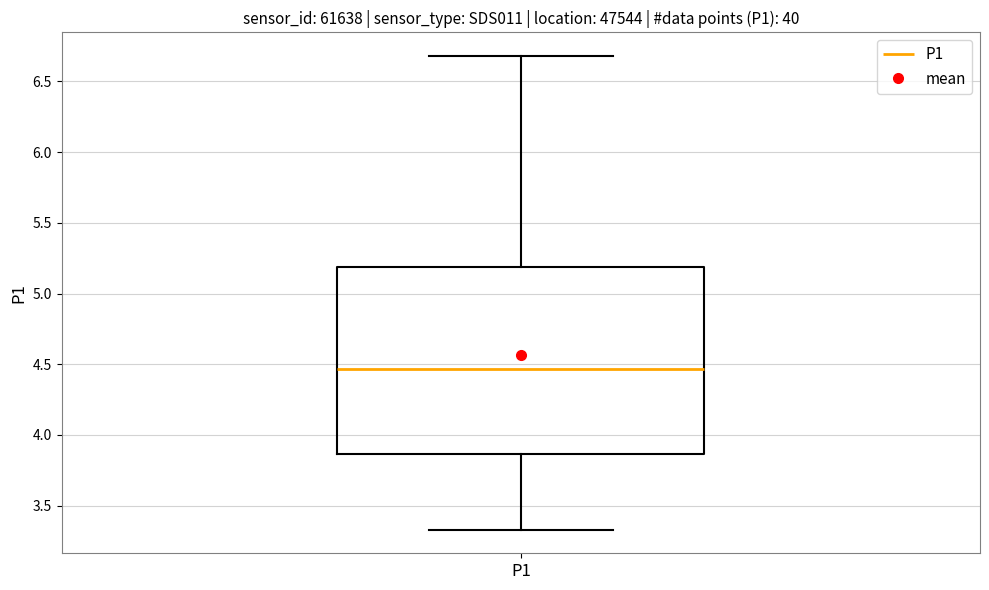

Read this box plot against the y-axis: the position of the median line, the range covered by the box, and the ends of both whiskers. The values are not printed on the chart, so give them approximately, as read against the axis.

median 4.45, box 3.85 to 5.20, whiskers 3.35 to 6.70